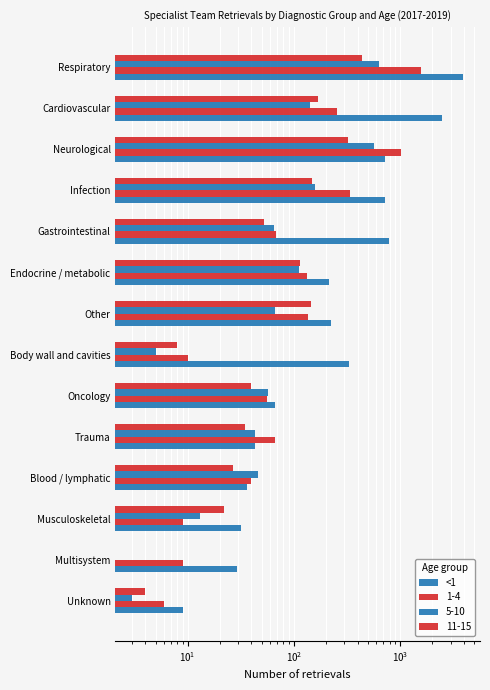

What is the minimum value shown in the chart?

9